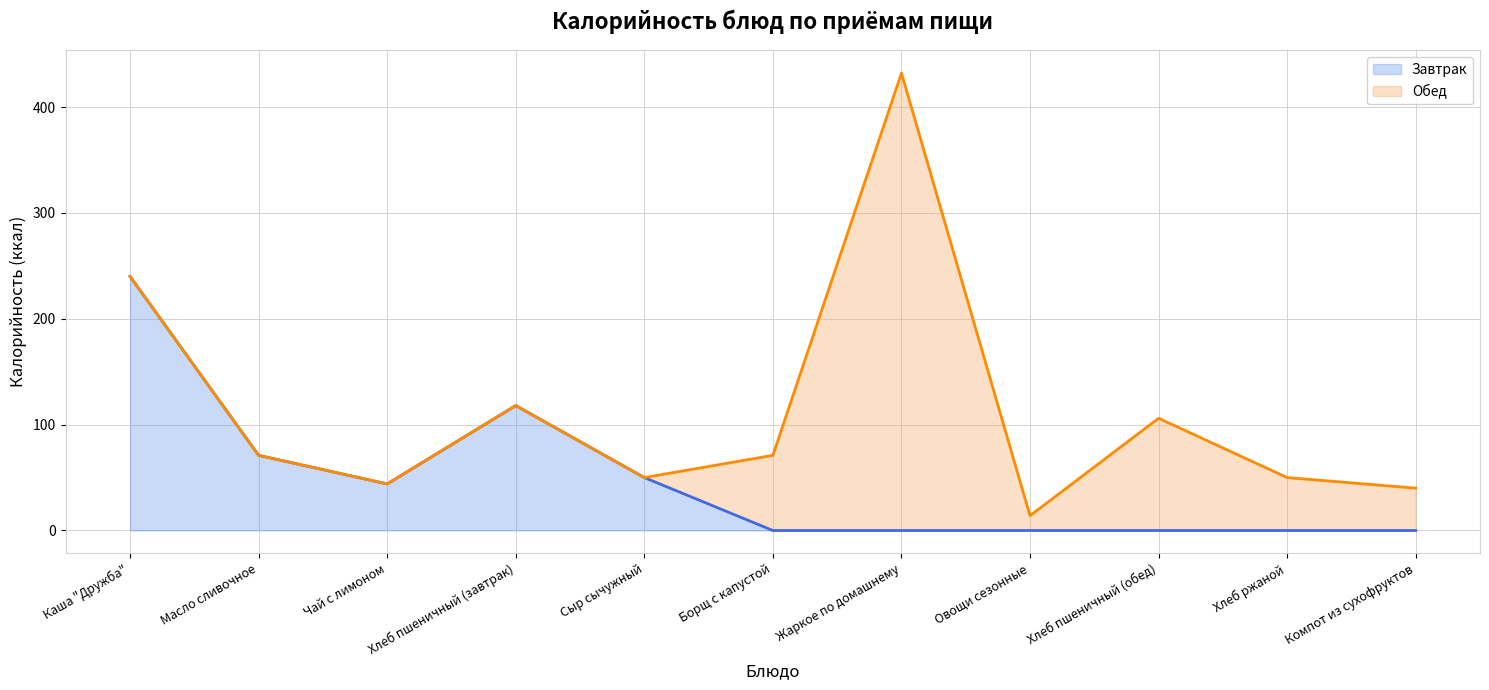

What is the average value?

48